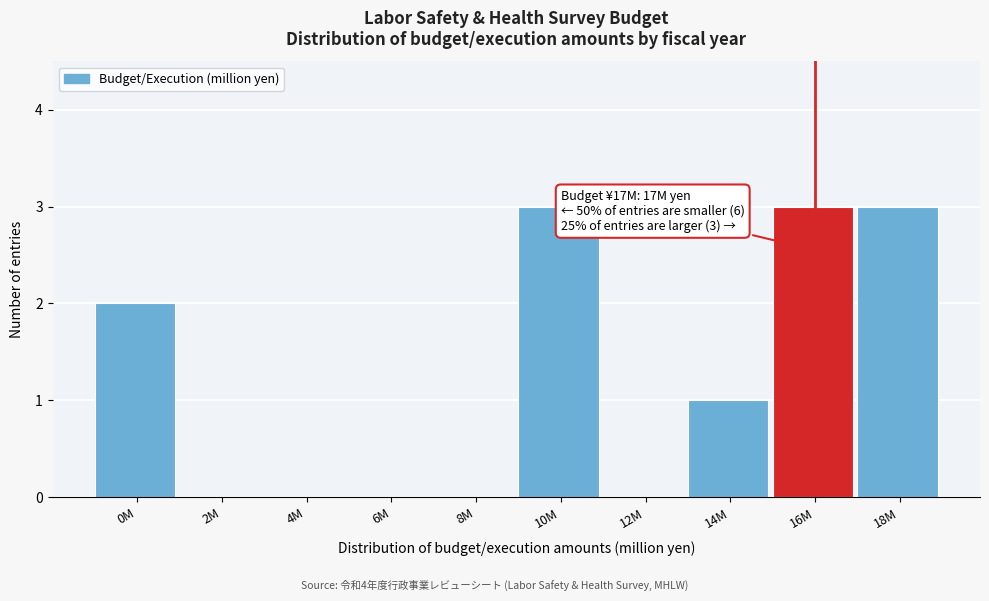

Reading left to right, extract all data points from this chart.

0M=2	2M=0	4M=0	6M=0	8M=0	10M=3	12M=0	14M=1	16M=3	18M=3